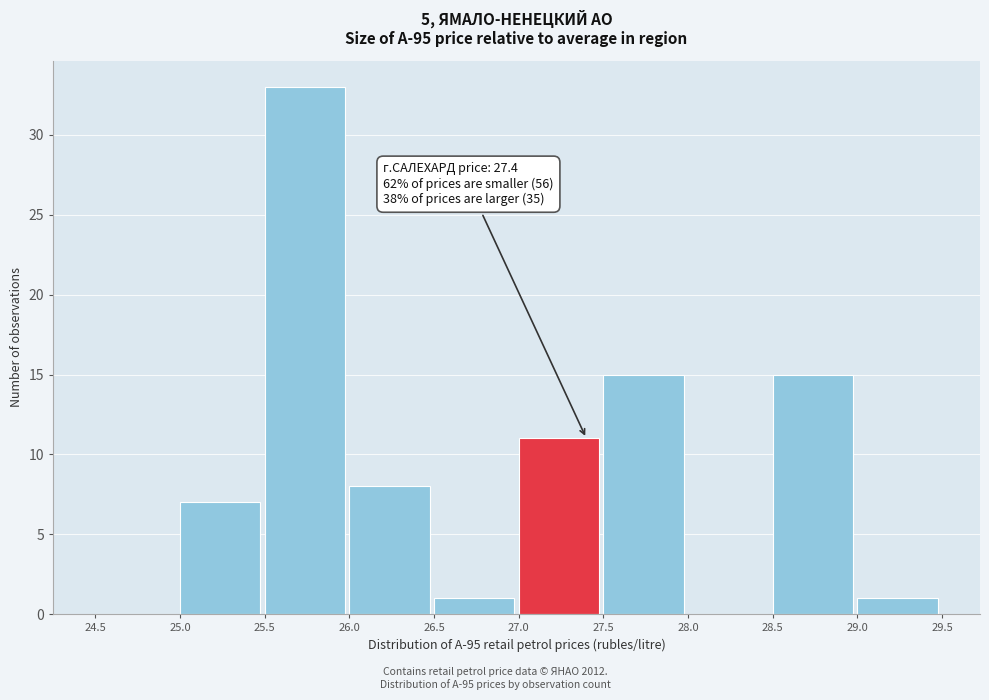

Over which range of the x-axis is the bar tallest?

25.5 to 26.0